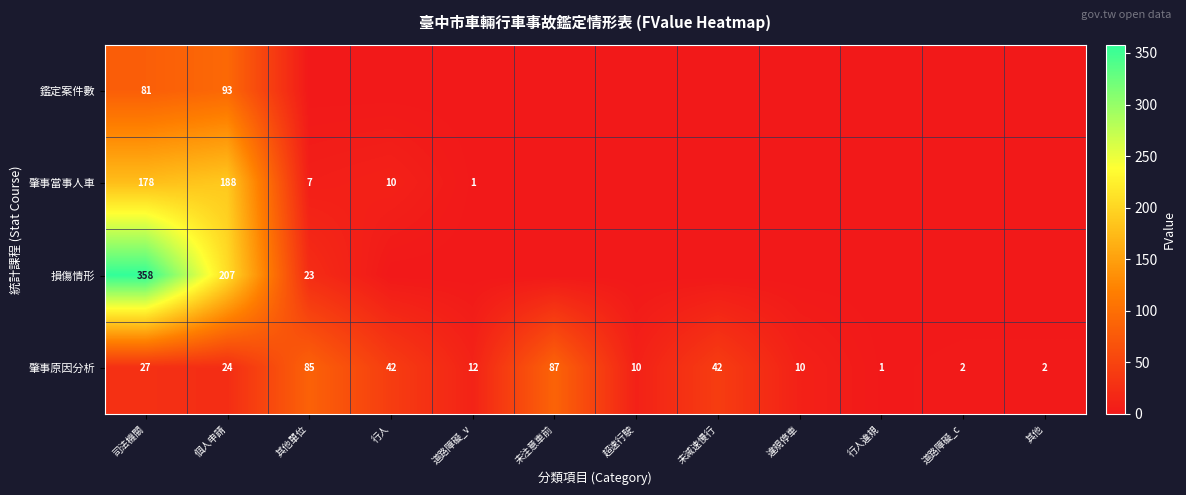

The 肇事原因分析 series shows 85 at 其他單位. True or false?

True